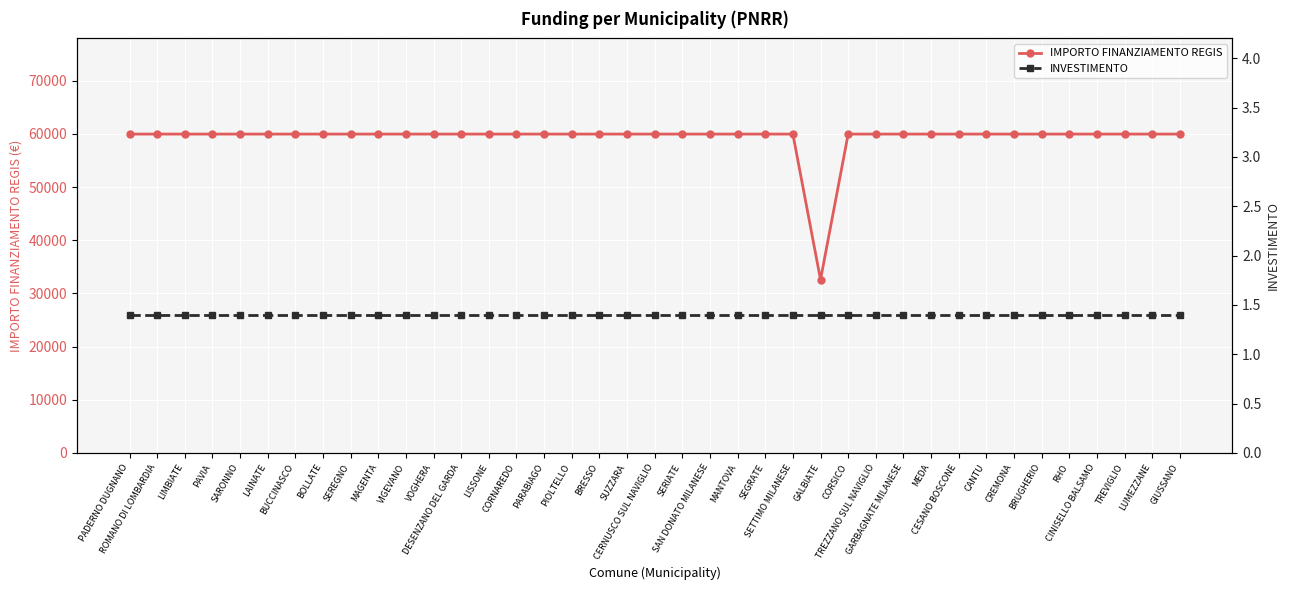

At which label does IMPORTO FINANZIAMENTO REGIS reach its peak?

PADERNO DUGNANO